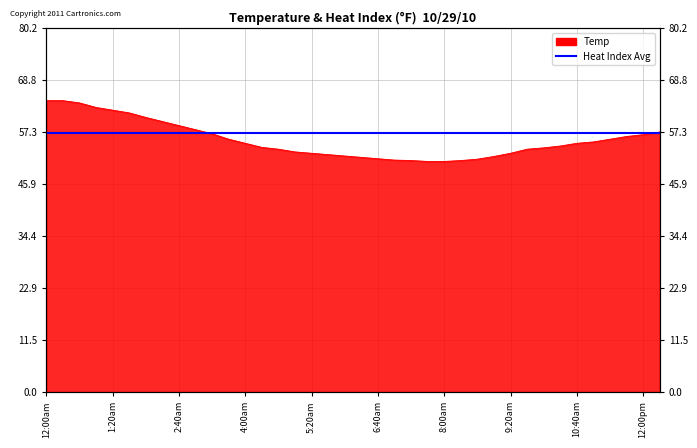

At which category does the chart reach its minimum across all series?

7:40am